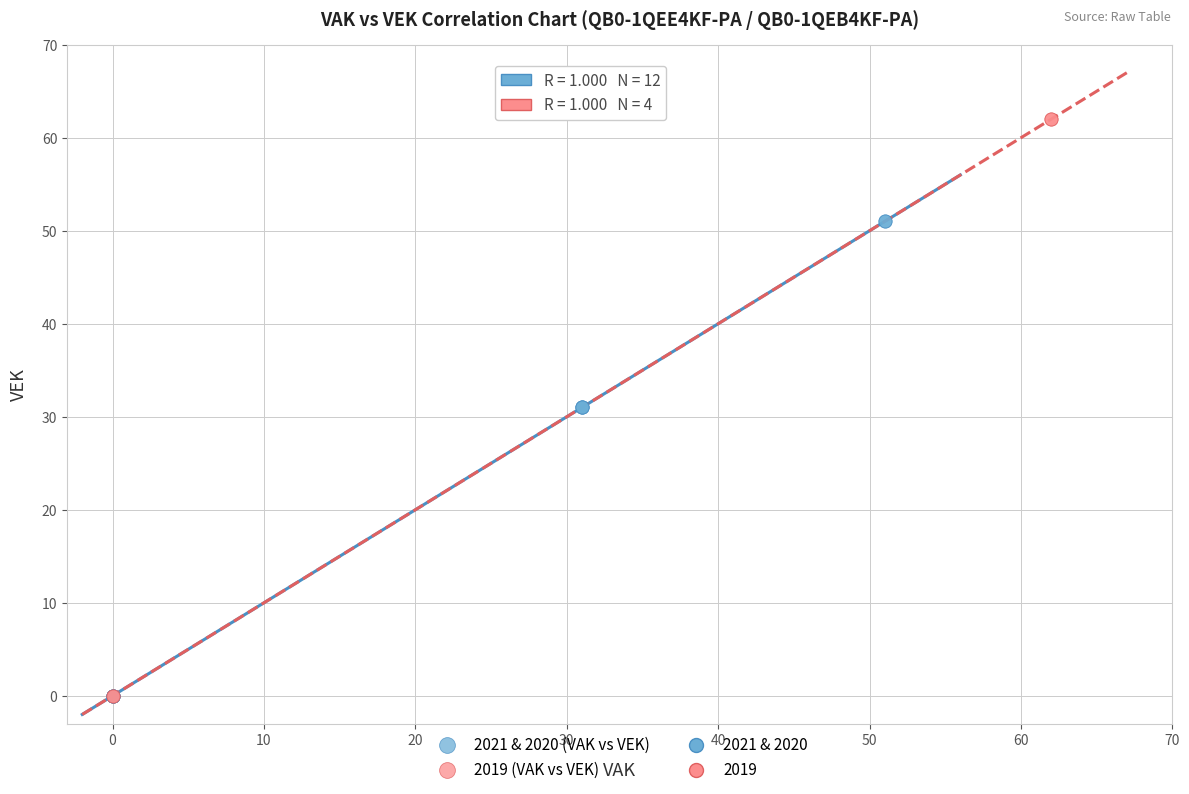

Which series has the widest spread of Y values?

2019 (VAK vs VEK)